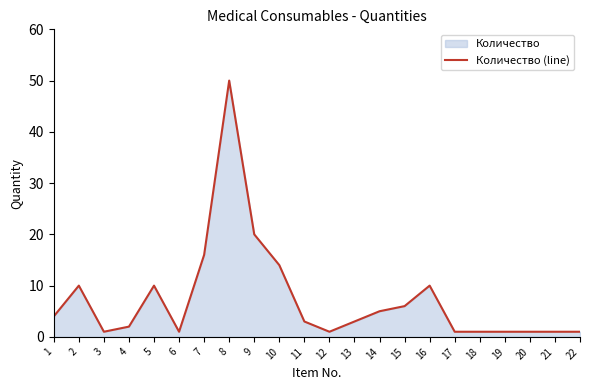

What is the difference between the values at 4 and 8?

48